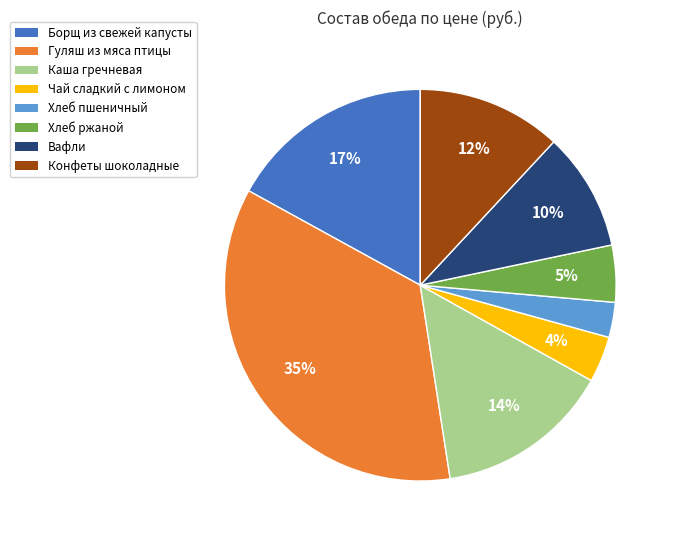

To the nearest percent, what is the average slice percentage?

12%